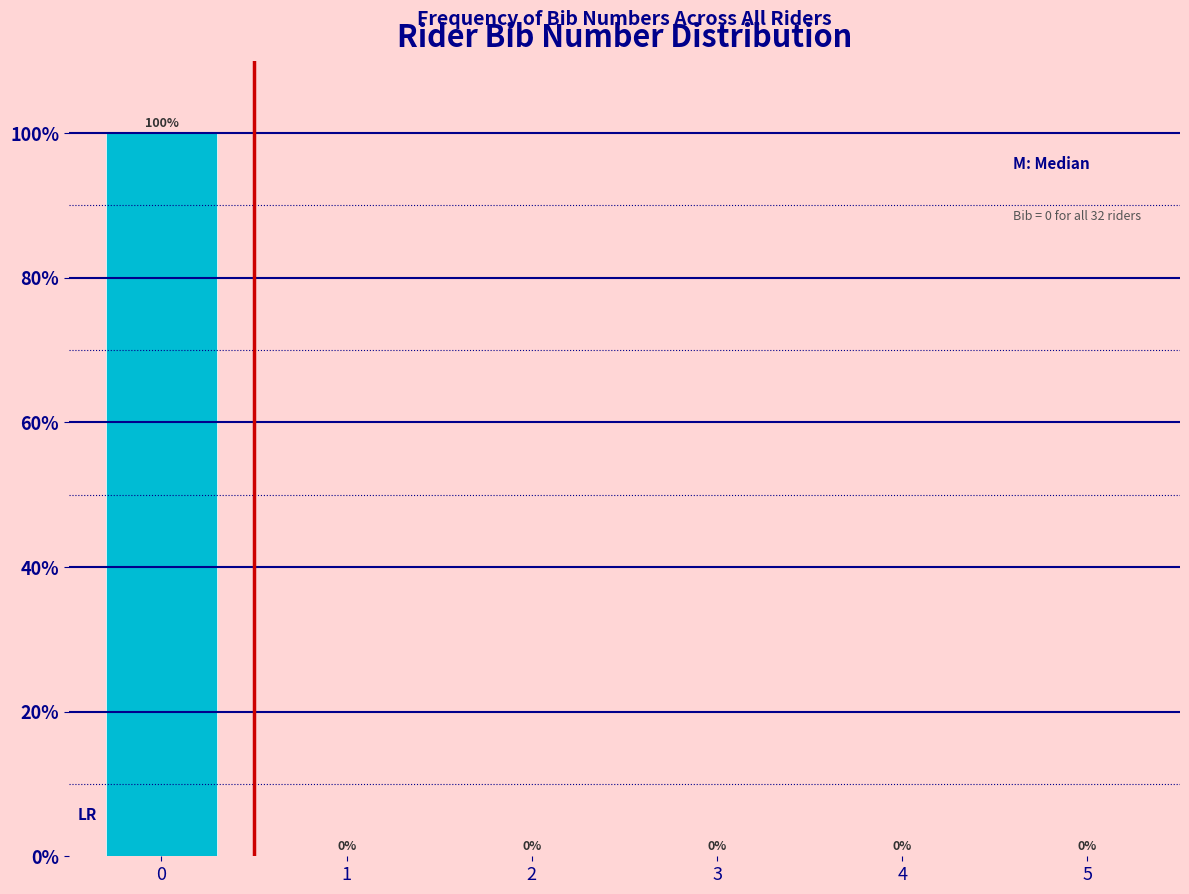

Reading left to right, what are all the values shown in this chart?

0=100	1=0	2=0	3=0	4=0	5=0